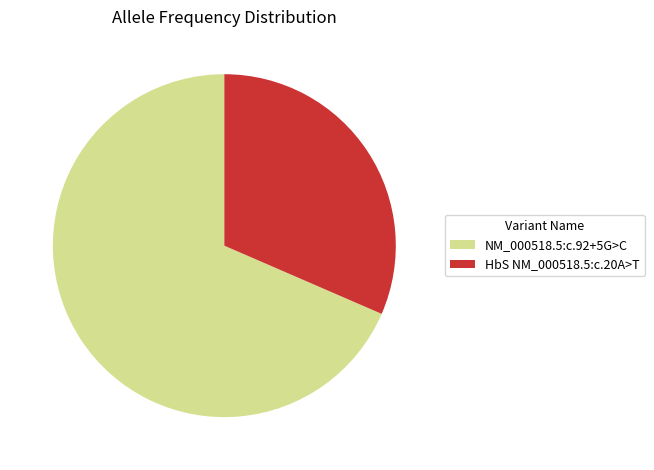

Which slice is the largest?

NM_000518.5:c.92+5G>C